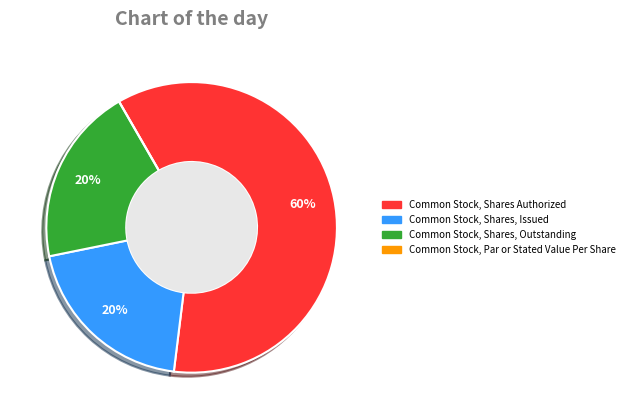

To the nearest percent, what is the average slice percentage?

25%